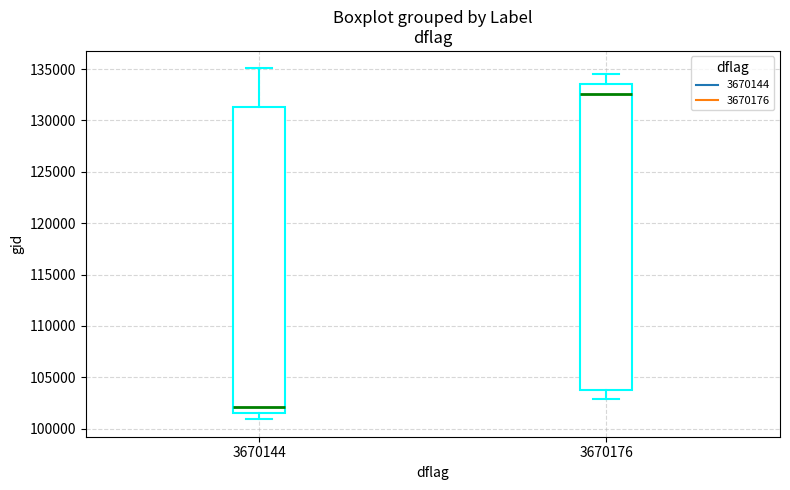

Where is the upper edge of the box at x = 3670144 on the y-axis? The values are not printed on the chart, so give them approximately, as read against the axis.

131500